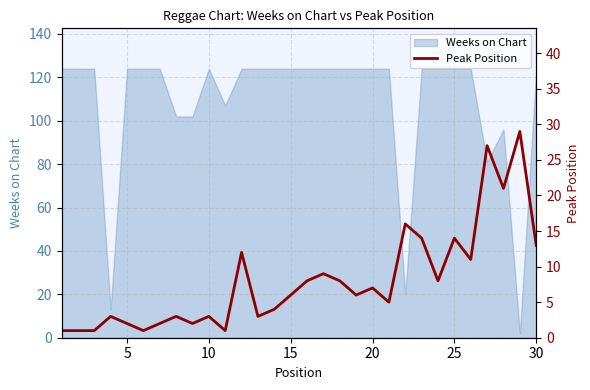

What is the difference between the maximum and minimum values?

28